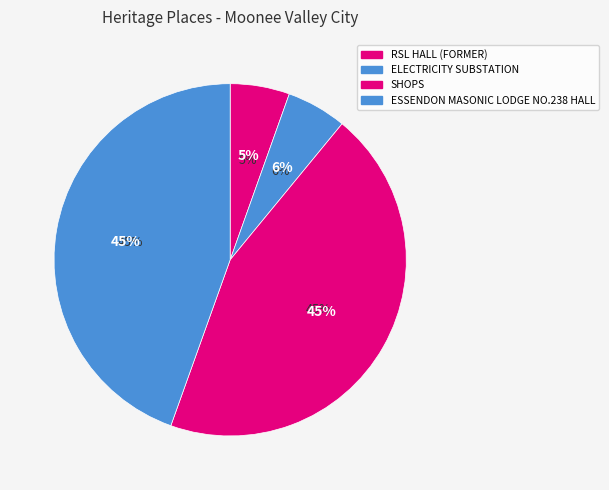

To the nearest percent, what is the difference between the SHOPS and ELECTRICITY SUBSTATION slice percentages?

39%